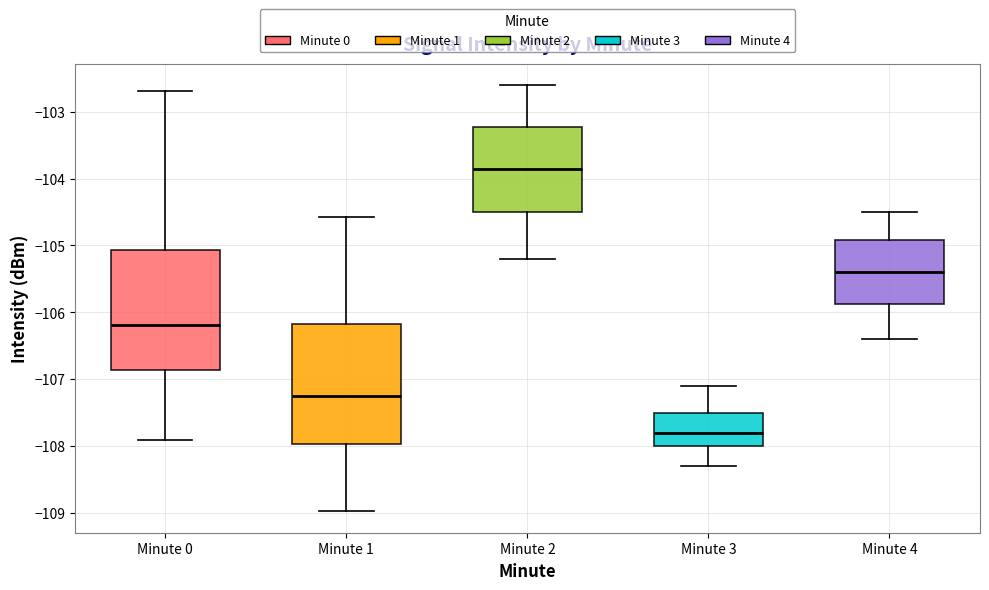

Which box has the lowest median line?

Minute 3